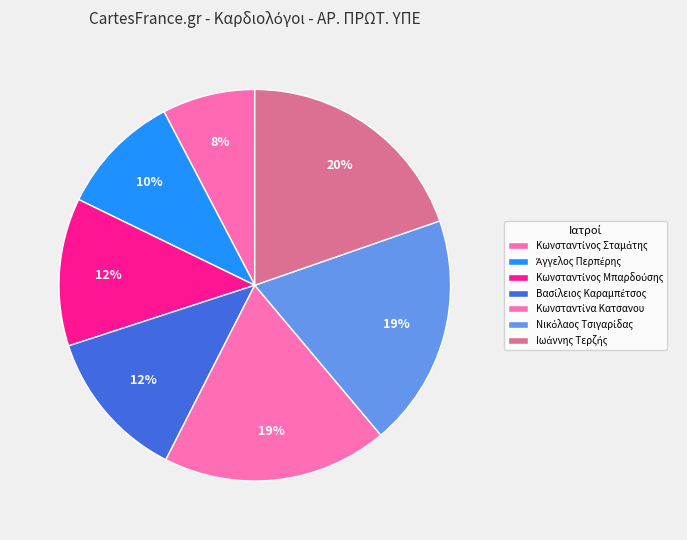

True or false: Κωνσταντίνα Κατσανου accounts for 33% of the total.

False